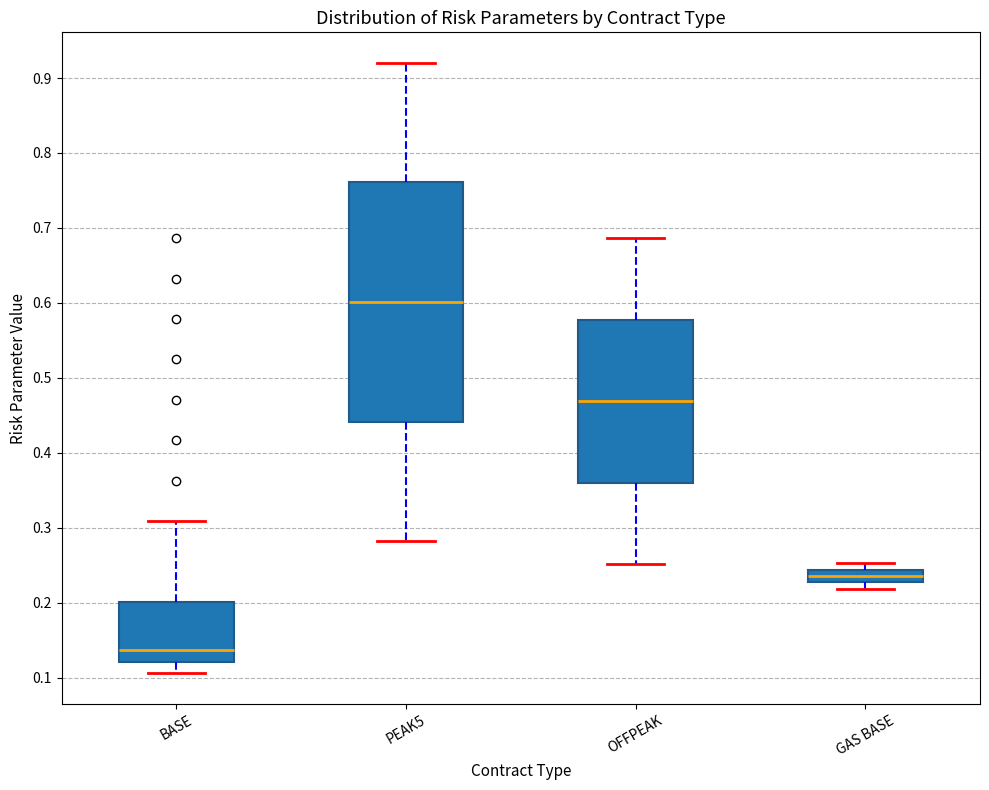

Which box has the highest median line?

PEAK5